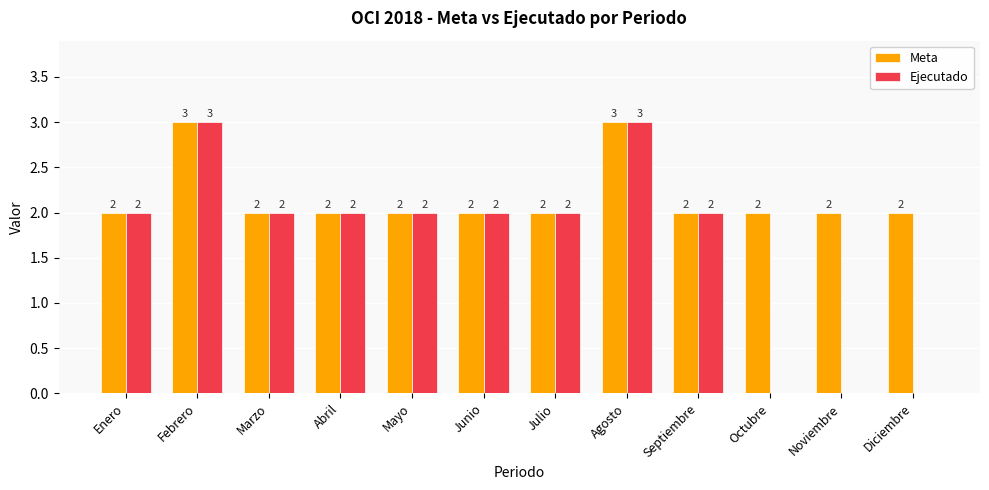

The value of Meta at Febrero is 2. True or false?

False